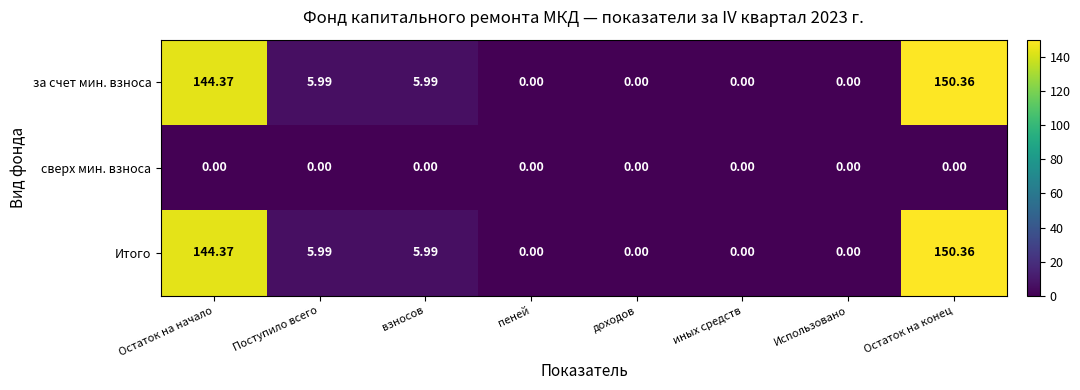

At which category is the sum across all series the highest?

Остаток на конец